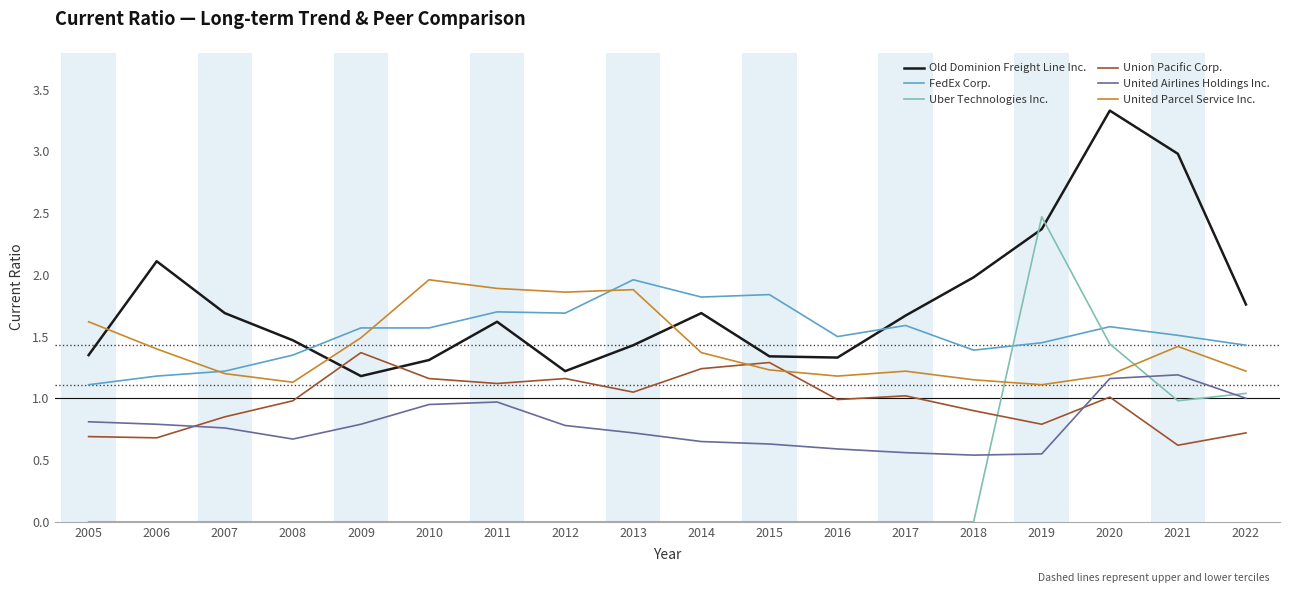

At which category is the sum across all series the highest?

2020